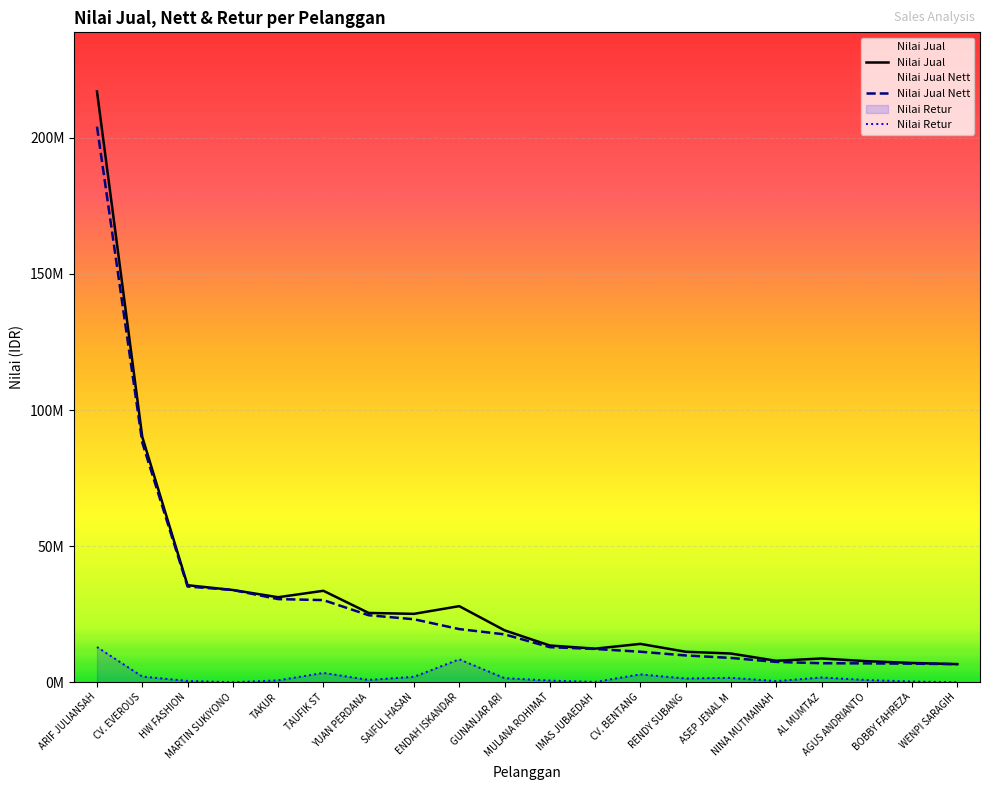

How many values in the Nilai Jual series are below 19079113?

10